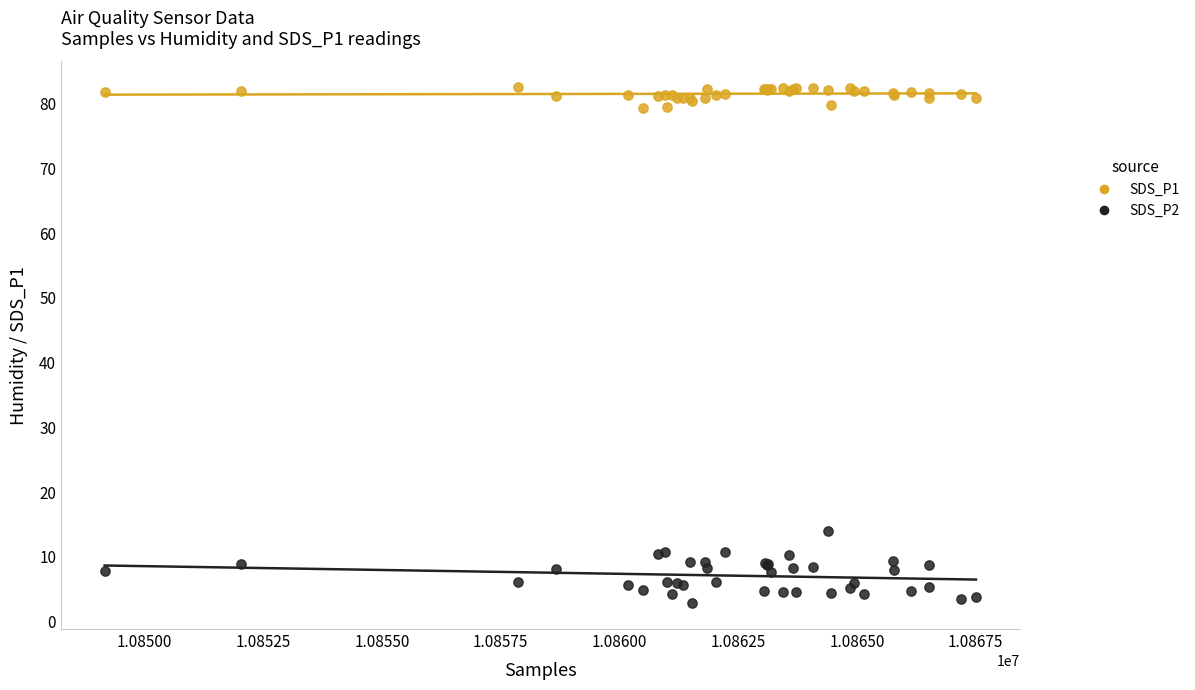

Which series reaches the maximum Y coordinate?

SDS_P1